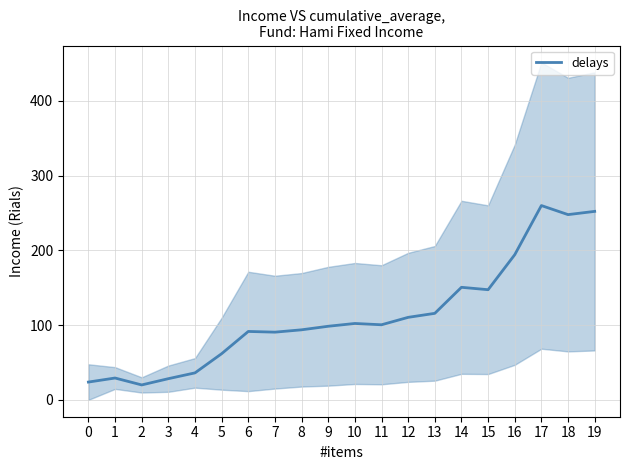

List the labels in order of value, largest first.

17, 19, 18, 16, 14, 15, 13, 12, 10, 11, 9, 8, 6, 7, 5, 4, 1, 3, 0, 2